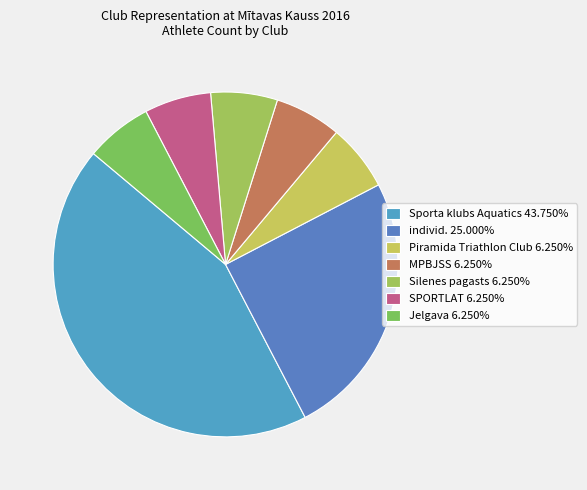

Count the number of slices in the pie.

7